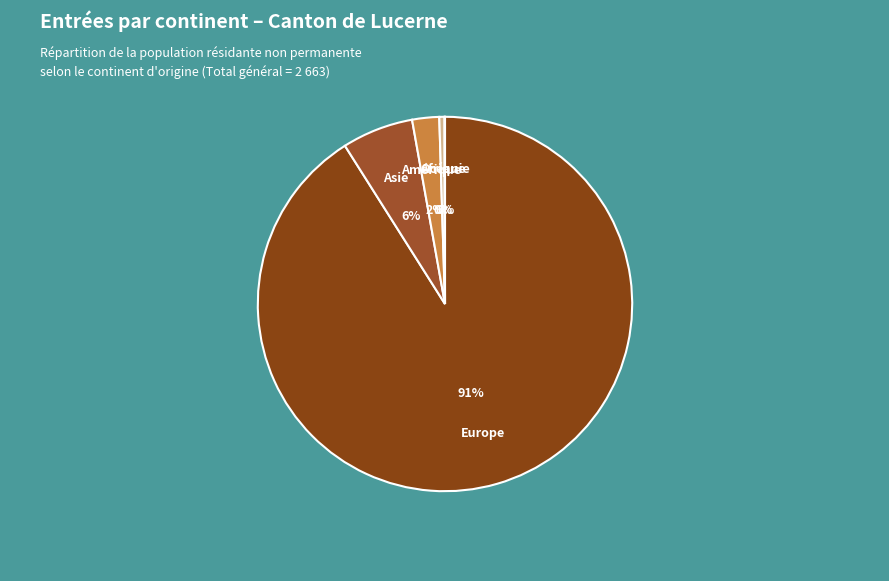

Which slice is the largest?

Europe